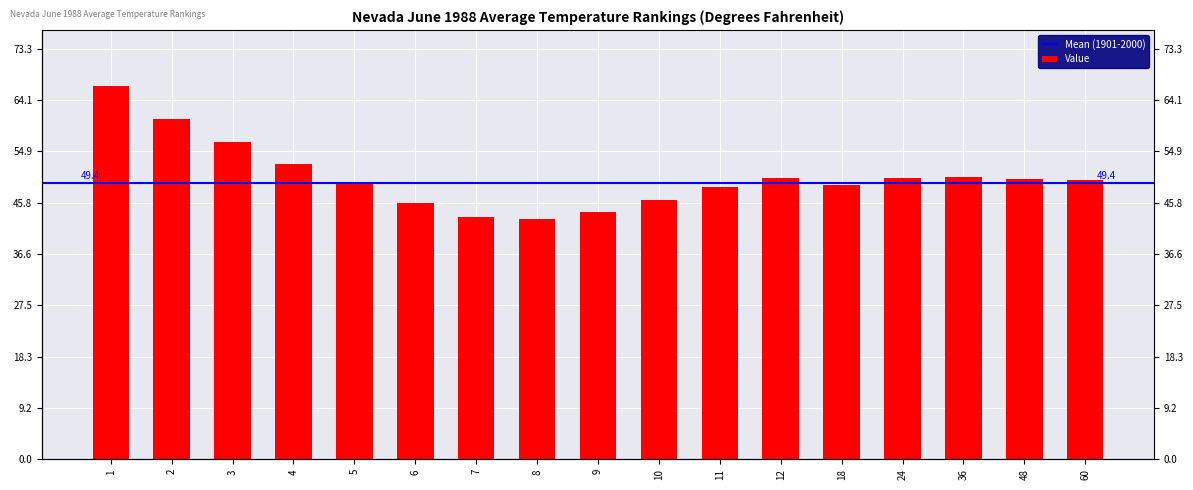

Which category has the lowest value across all series?

8